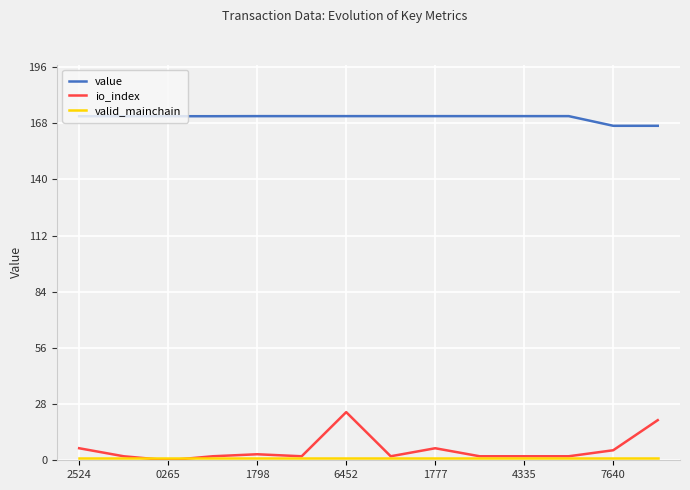

Which series has the largest total across all categories?

value